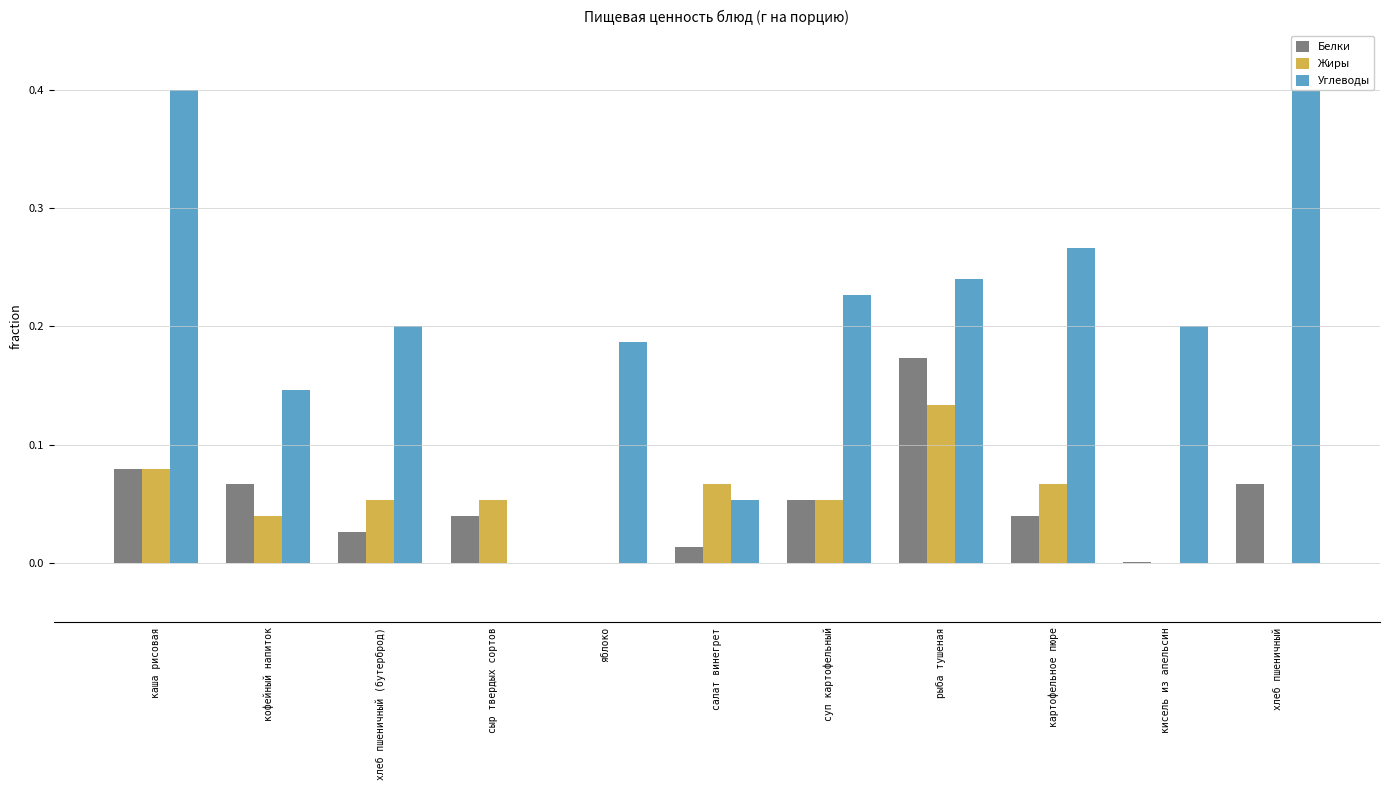

What is the difference between the second highest and minimum values in the Жиры series?

0.1